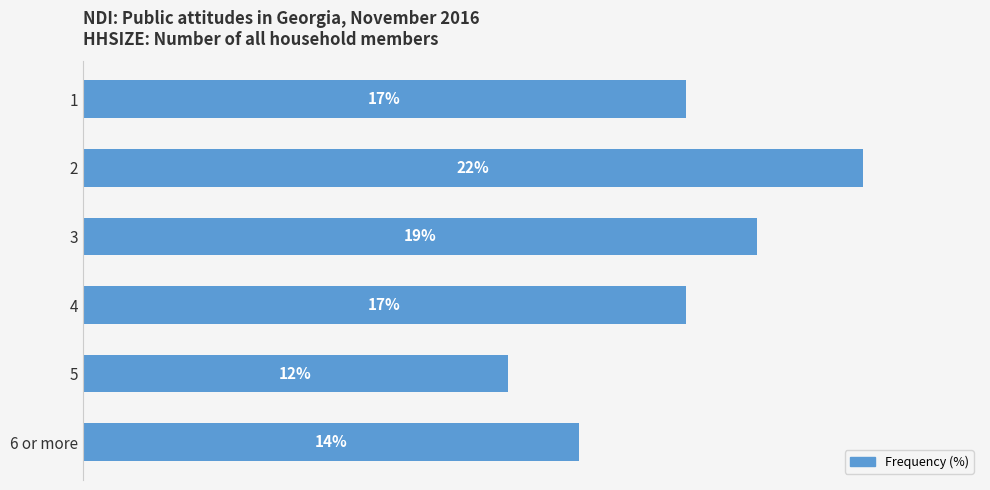

Are the bars horizontal?

Yes